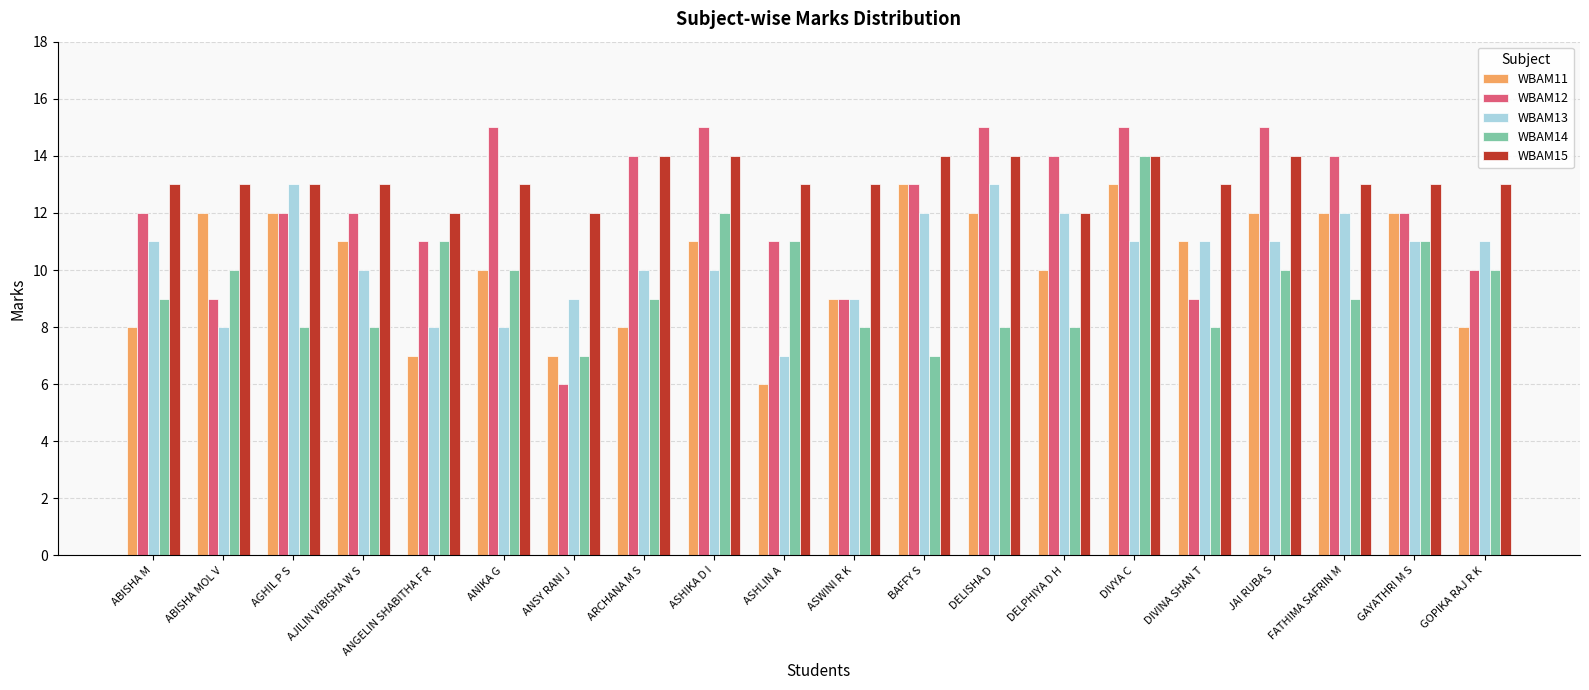

Rank the series at ASHIKA D I from highest to lowest value.

WBAM12, WBAM15, WBAM14, WBAM11, WBAM13